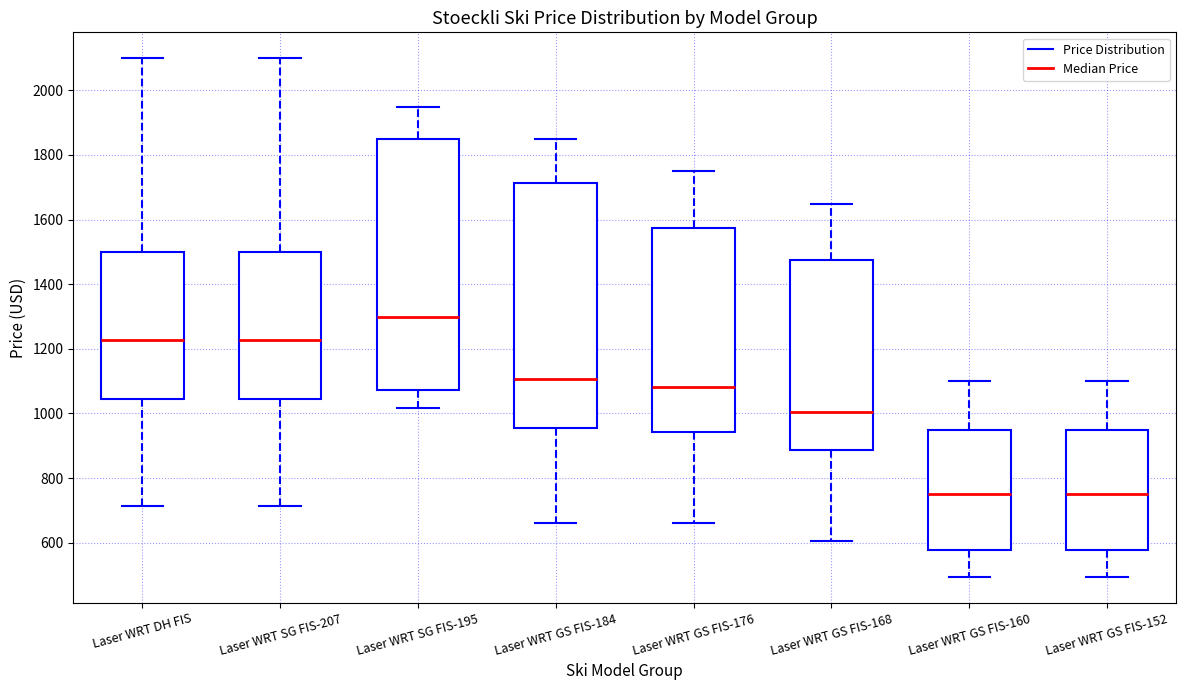

Reading left to right, read every box against the y-axis: the position of its median line, the range the box covers, and the ends of its whiskers. The values are not printed on the chart, so give them approximately, as read against the axis.

Laser WRT DH FIS: median 1220, box 1040 to 1500, whiskers 720 to 2100
Laser WRT SG FIS-207: median 1220, box 1040 to 1500, whiskers 720 to 2100
Laser WRT SG FIS-195: median 1300, box 1080 to 1840, whiskers 1020 to 1940
Laser WRT GS FIS-184: median 1100, box 960 to 1720, whiskers 660 to 1840
Laser WRT GS FIS-176: median 1080, box 940 to 1580, whiskers 660 to 1740
Laser WRT GS FIS-168: median 1000, box 880 to 1480, whiskers 600 to 1640
Laser WRT GS FIS-160: median 760, box 580 to 940, whiskers 500 to 1100
Laser WRT GS FIS-152: median 760, box 580 to 940, whiskers 500 to 1100